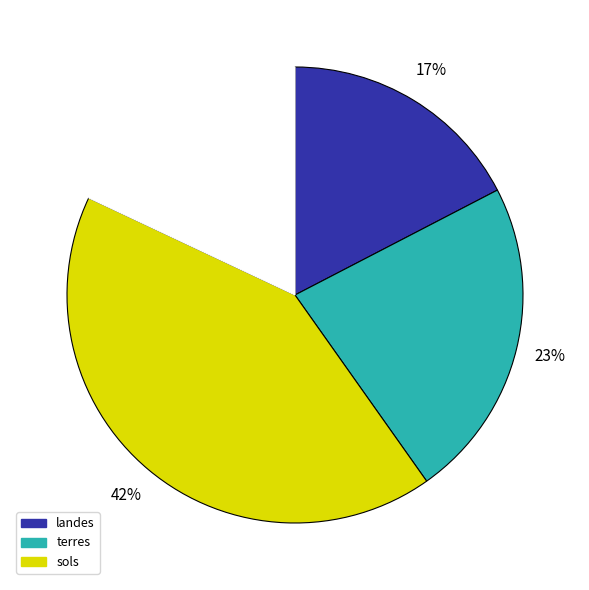

Is there any slice that represents more than half of the pie?

No